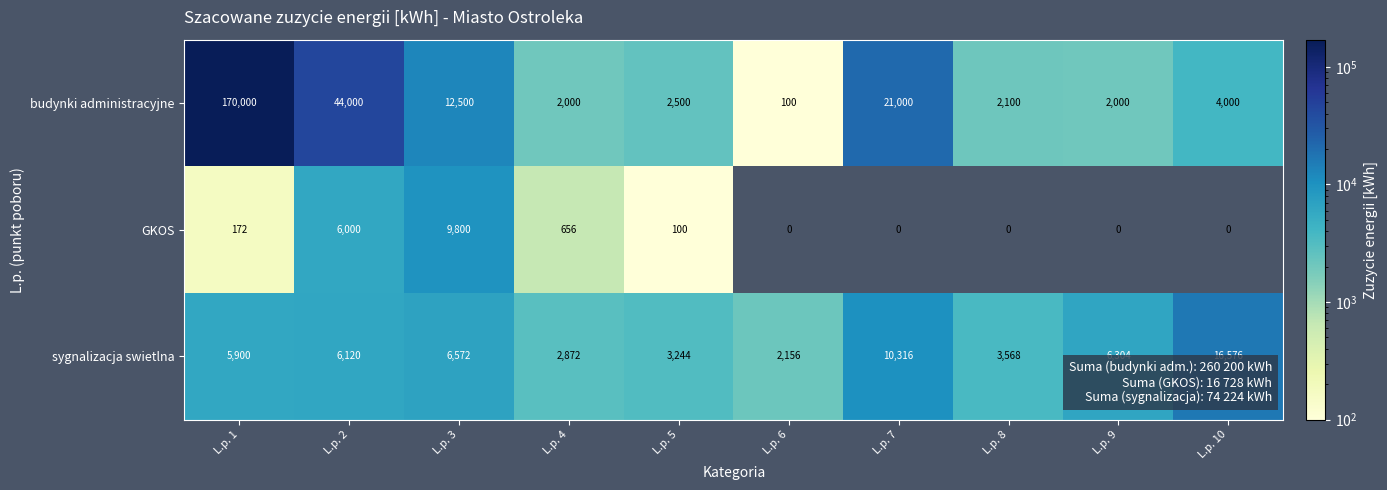

What is the maximum value shown in the chart?

170000